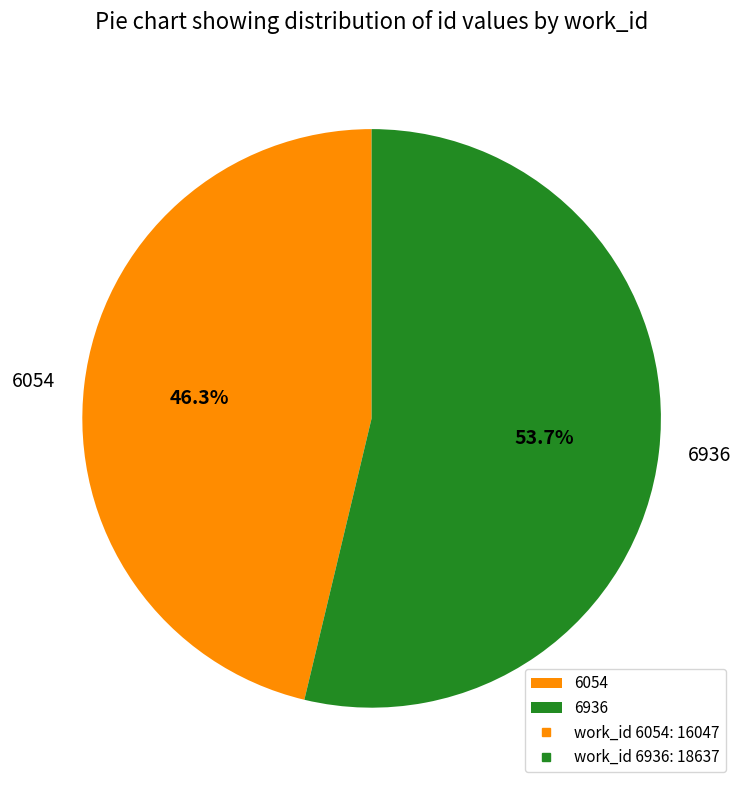

How many slices are in this pie chart?

2